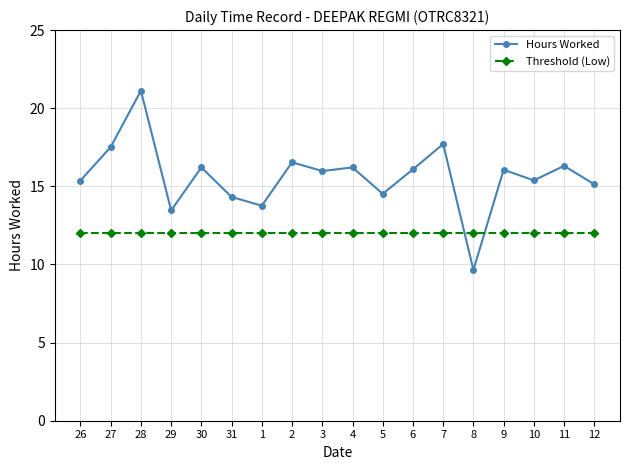

What position from the left is 9?

15